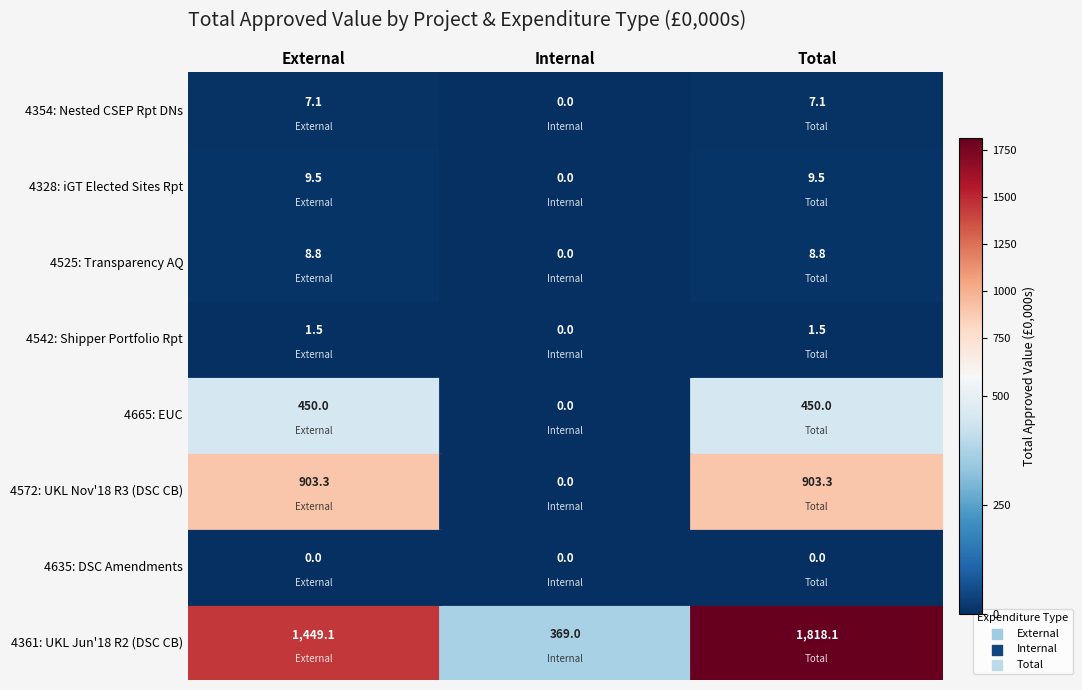

How many data points in 4328 are less than 9?

1